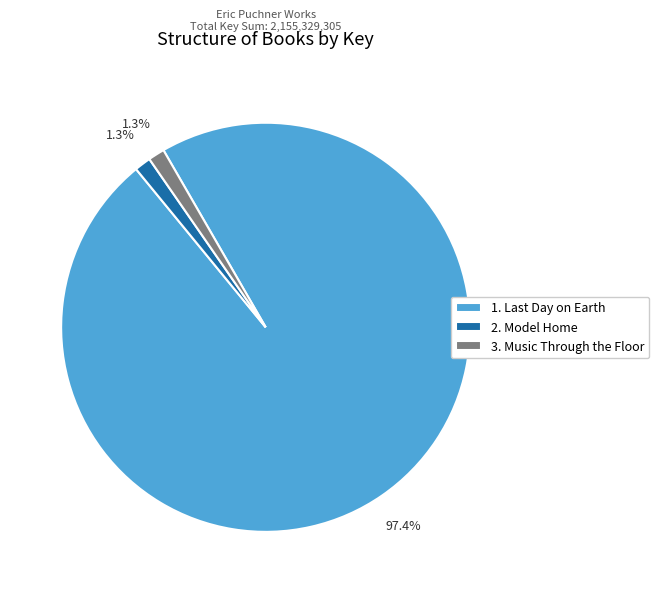

Which slice is the largest?

1. Last Day on Earth